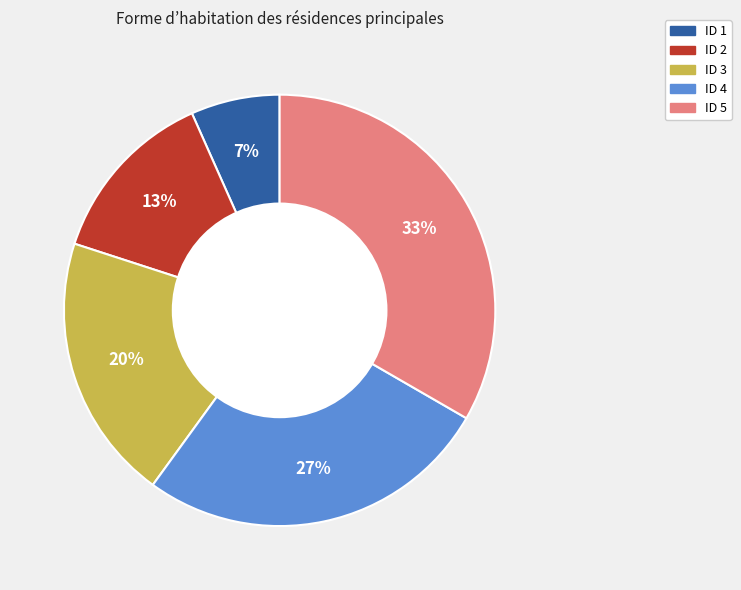

Is there a majority slice in this chart?

No